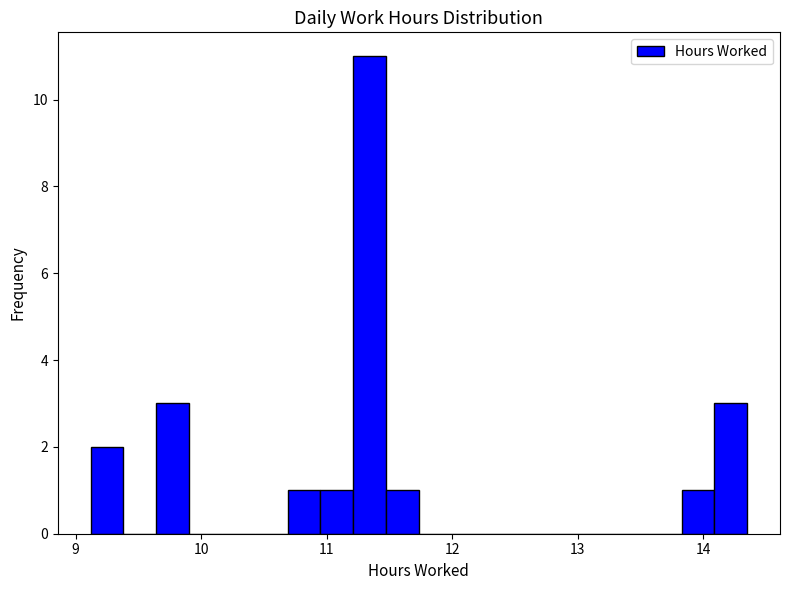

Around what value on the x-axis is the tallest bar? Give the approximate position of its centre, as read against the axis.

11.3